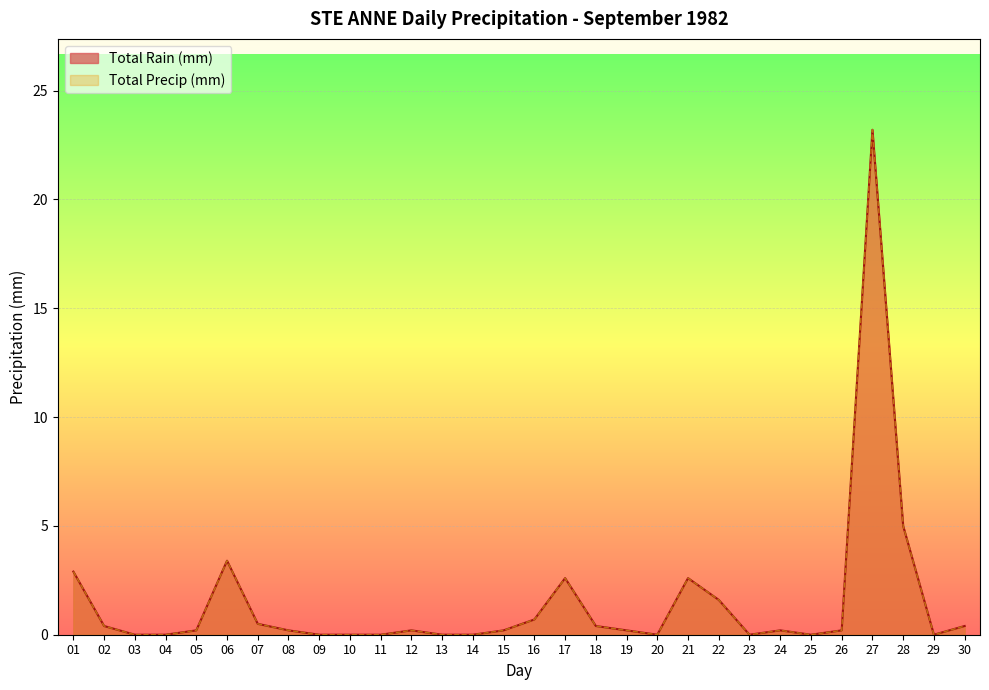

True or false: Total Precip (mm) has more than 2 points higher than both neighbors.

True